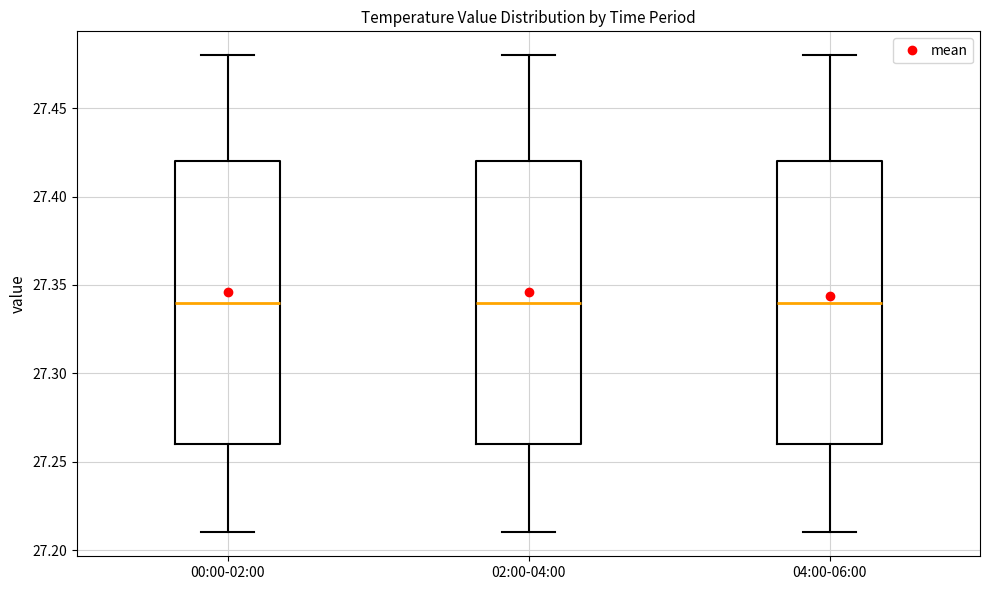

Reading left to right, transcribe this box plot: for each box, give where its median line is, the range the box spans, and where its two whiskers end, as read against the y-axis. The values are not printed on the chart, so give them approximately, as read against the axis.

00:00-02:00: median 27.34, box 27.26 to 27.42, whiskers 27.21 to 27.48
02:00-04:00: median 27.34, box 27.26 to 27.42, whiskers 27.21 to 27.48
04:00-06:00: median 27.34, box 27.26 to 27.42, whiskers 27.21 to 27.48